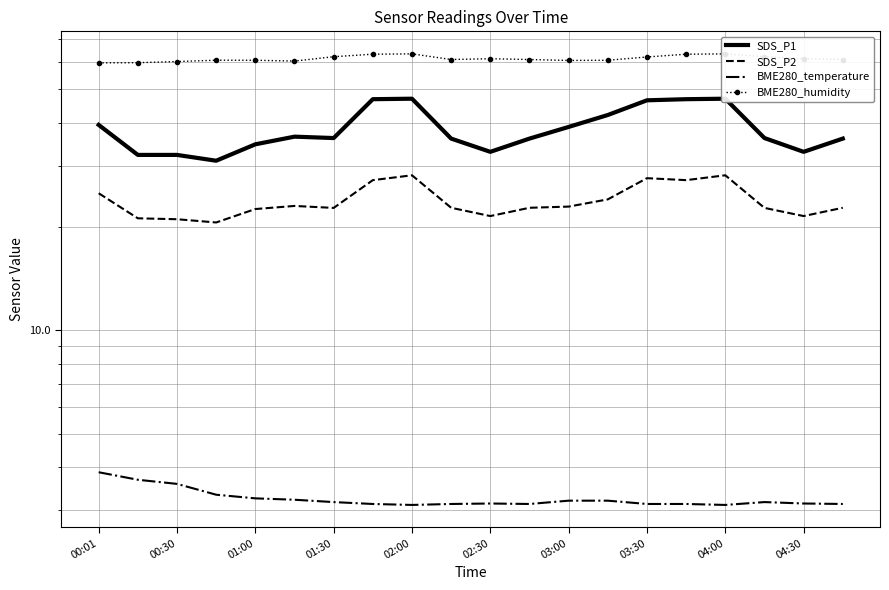

Is it true that BME280_temperature equals 0.7 at 03:00?

False